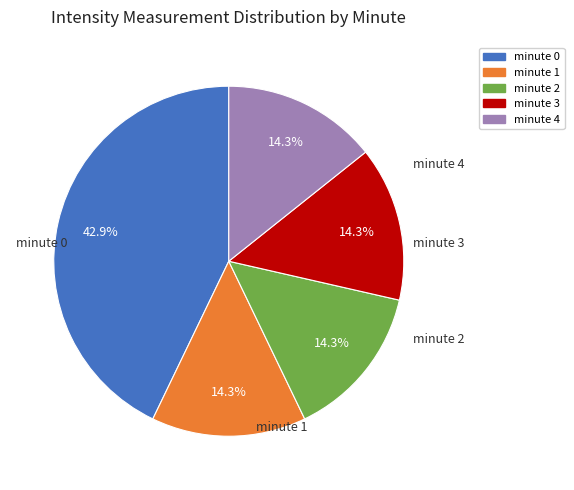

Is it true that minute 1 is 1% of the pie?

False